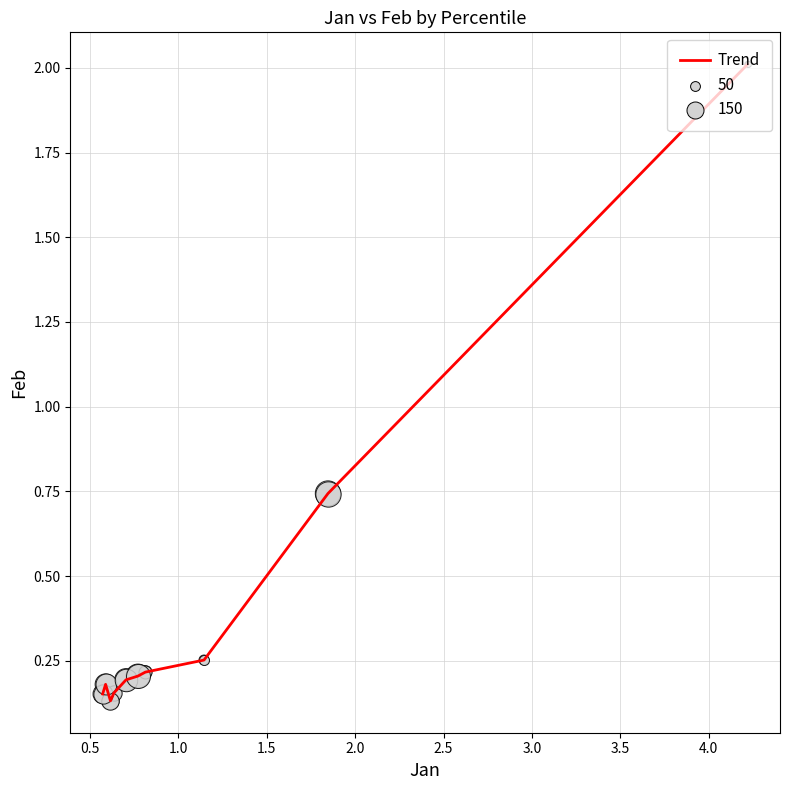

What is the difference between the maximum and minimum values?

1.9